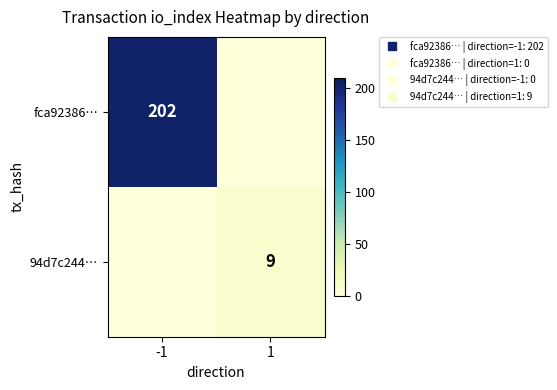

Between -1 and 1, which series saw the biggest shift?

fca92386…